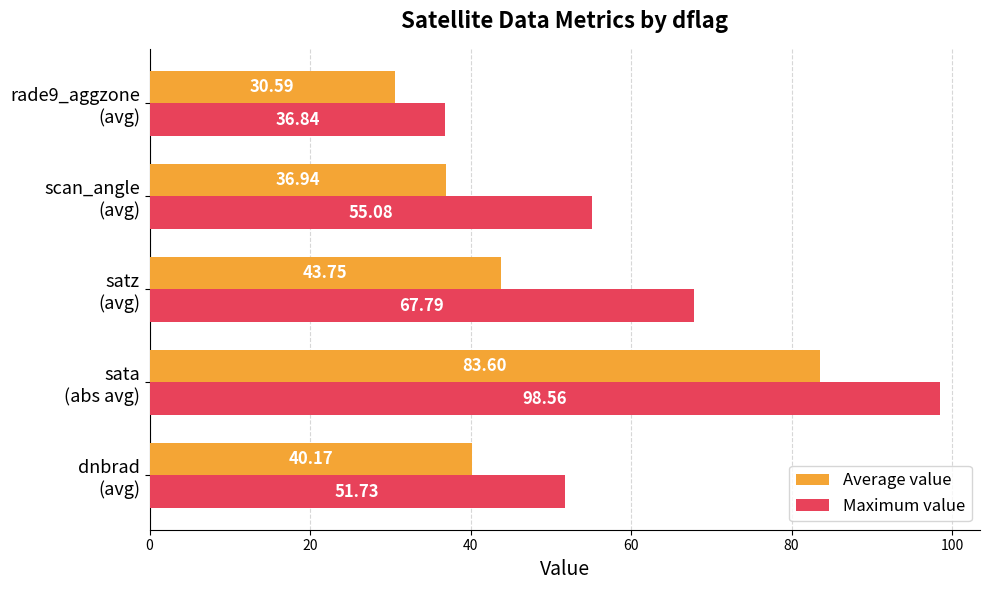

Rank the series by their maximum value, from lowest to highest.

Average value, Maximum value